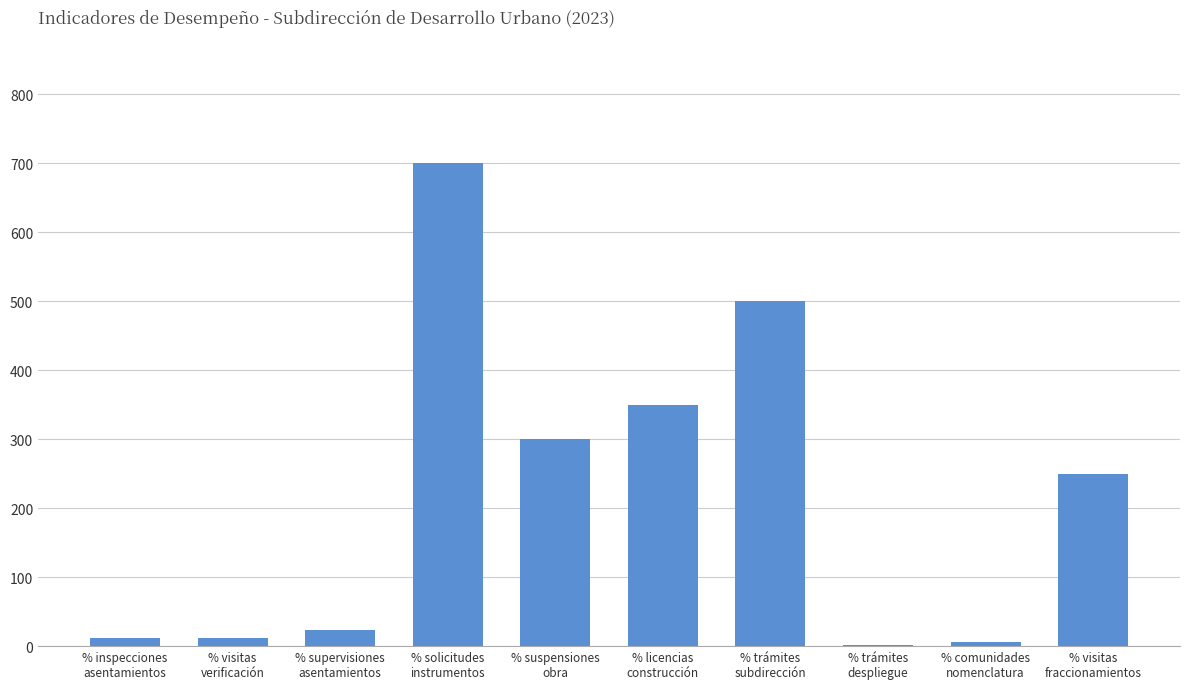

What is the sum of all values?

2156